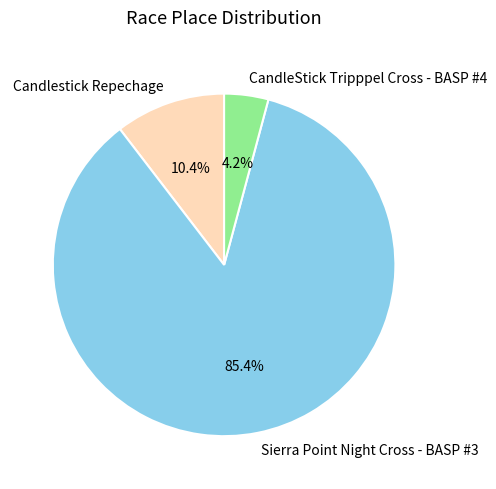

What is the total percentage of CandleStick Tripppel Cross - BASP #4 and Candlestick Repechage?

14.6%